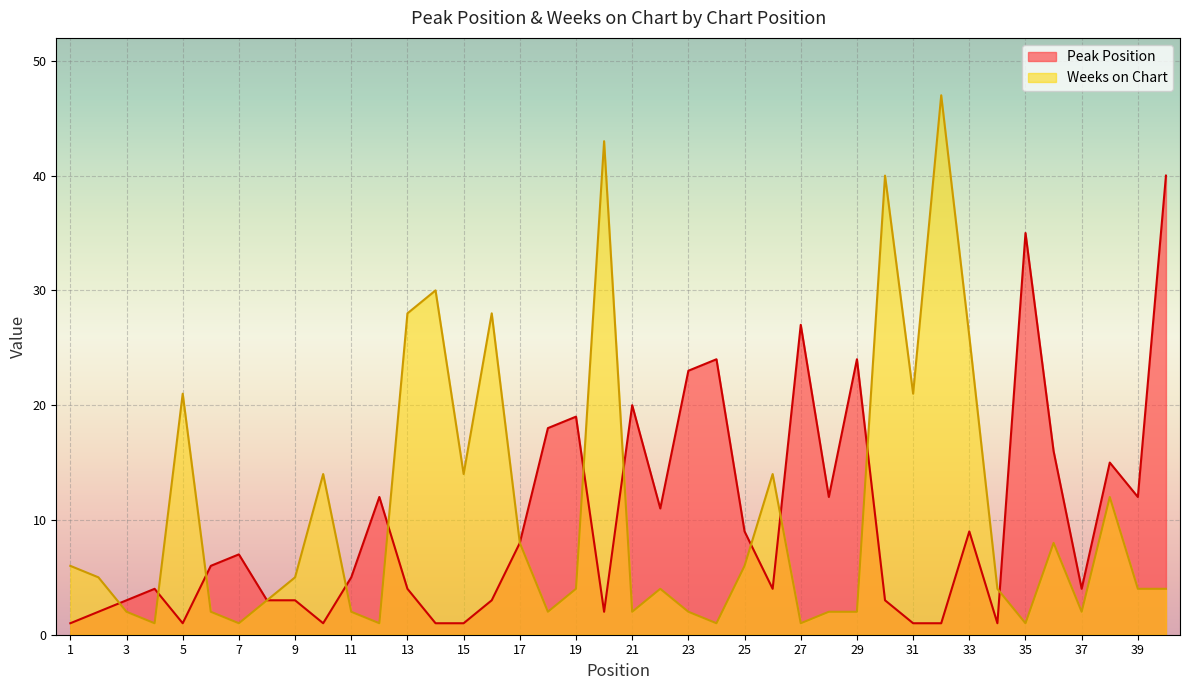

Reading right to left, transcribe all the data shown in this chart.

Peak Position: 40=40	39=12	38=15	37=4	36=16	35=35	34=1	33=9	32=1	31=1	30=3	29=24	28=12	27=27	26=4	25=9	24=24	23=23	22=11	21=20	20=2	19=19	18=18	17=8	16=3	15=1	14=1	13=4	12=12	11=5	10=1	9=3	8=3	7=7	6=6	5=1	4=4	3=3	2=2	1=1
Weeks on Chart: 40=4	39=4	38=12	37=2	36=8	35=1	34=4	33=26	32=47	31=21	30=40	29=2	28=2	27=1	26=14	25=6	24=1	23=2	22=4	21=2	20=43	19=4	18=2	17=8	16=28	15=14	14=30	13=28	12=1	11=2	10=14	9=5	8=3	7=1	6=2	5=21	4=1	3=2	2=5	1=6